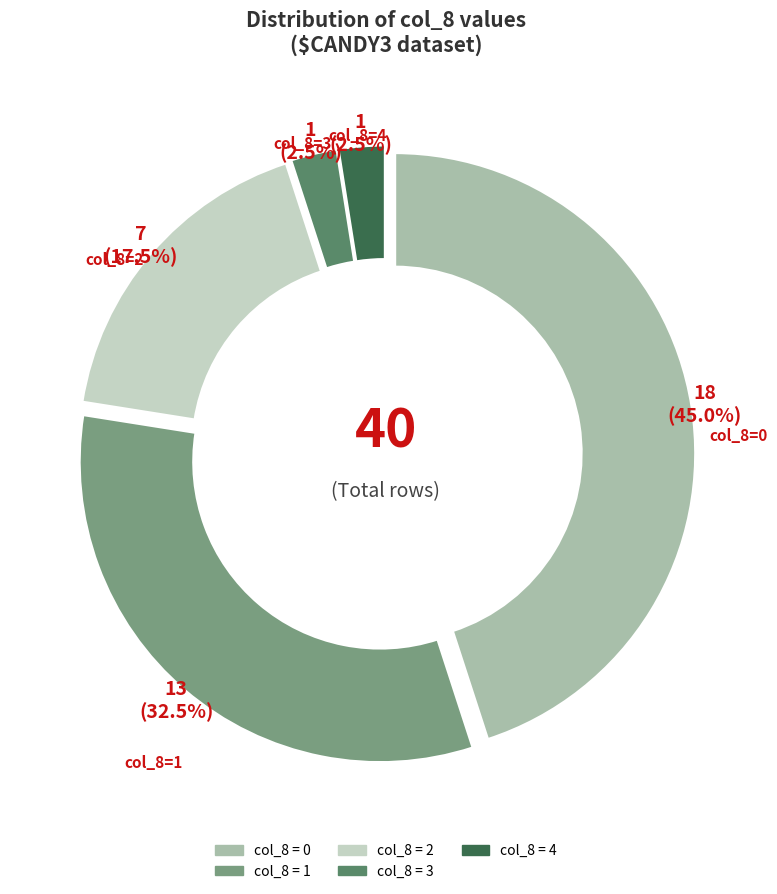

To the nearest percent, what is the average slice percentage?

20%